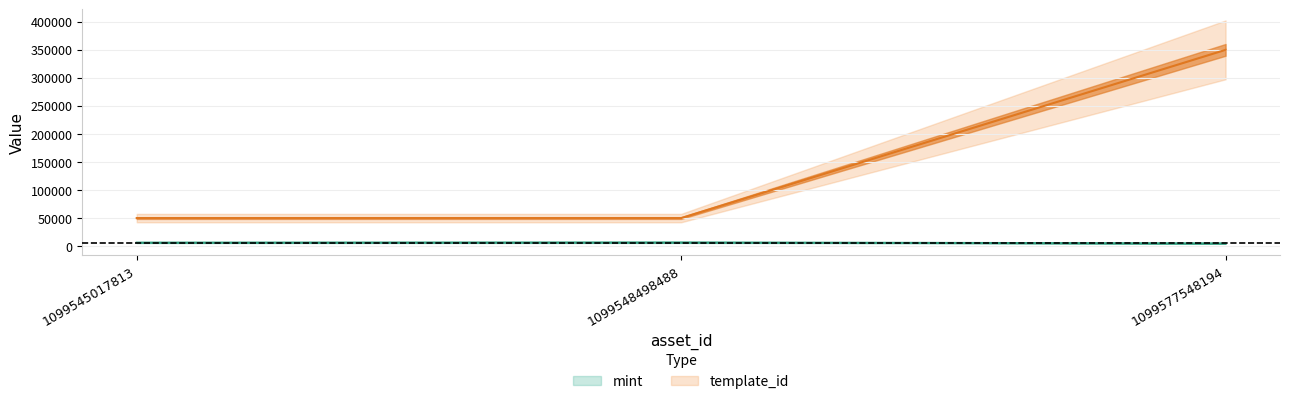

The value of template_id at 1099545017813 is 49849. True or false?

True